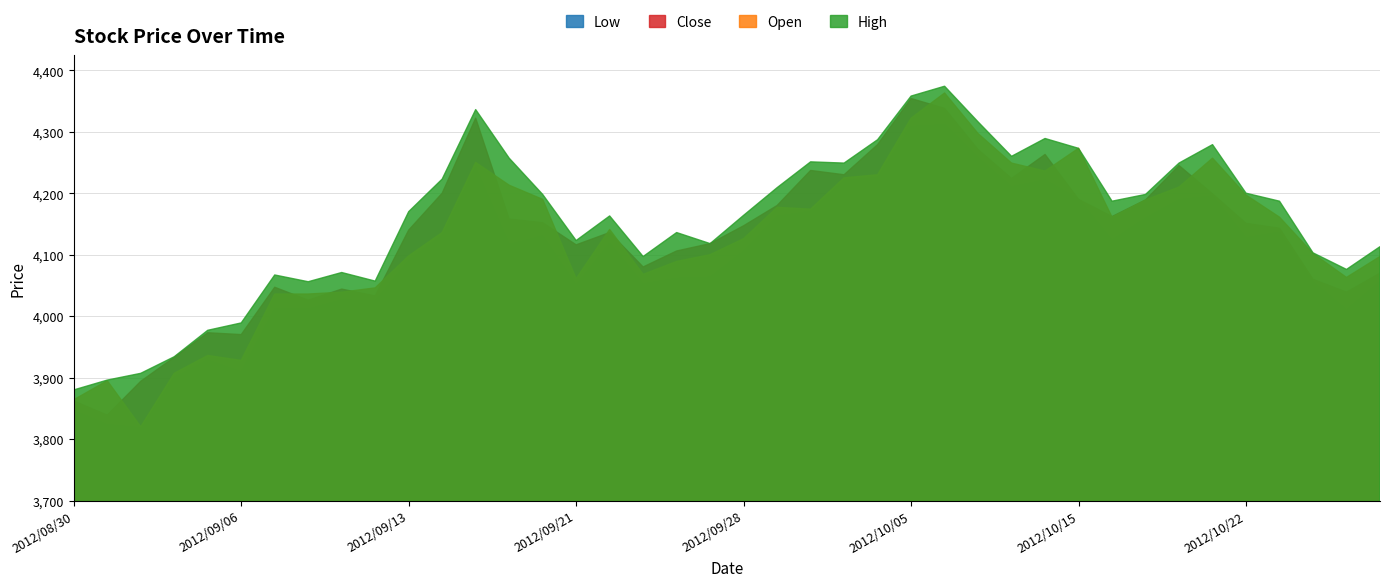

Where is the first local minimum for High?

2012/09/10